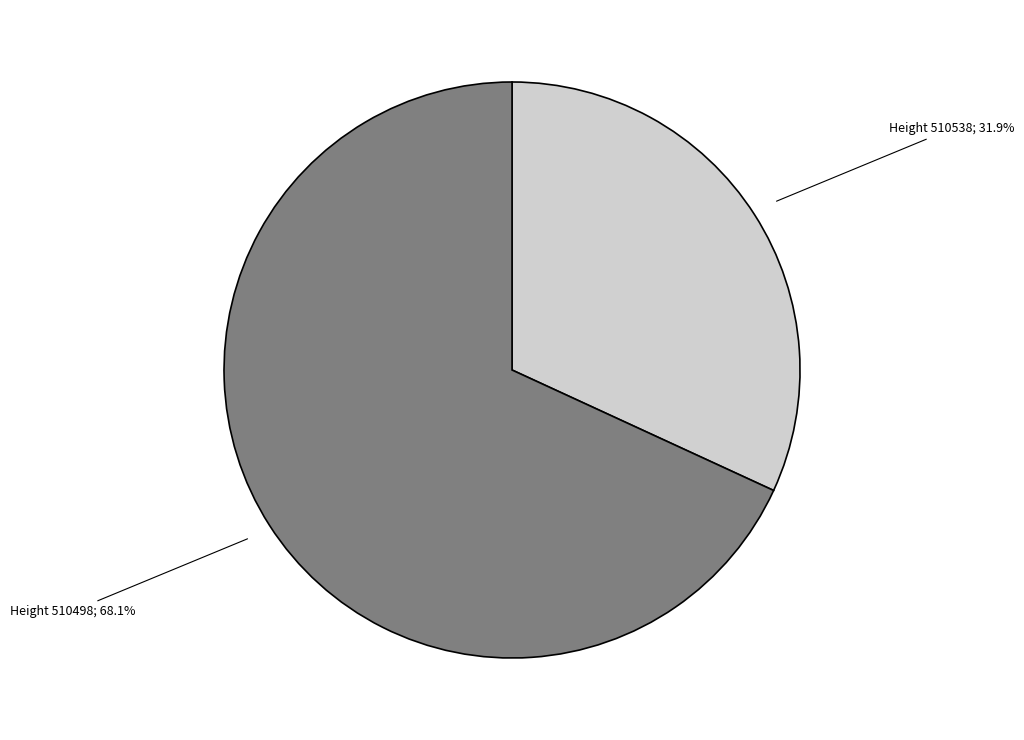

Is there a majority slice in this chart?

Yes